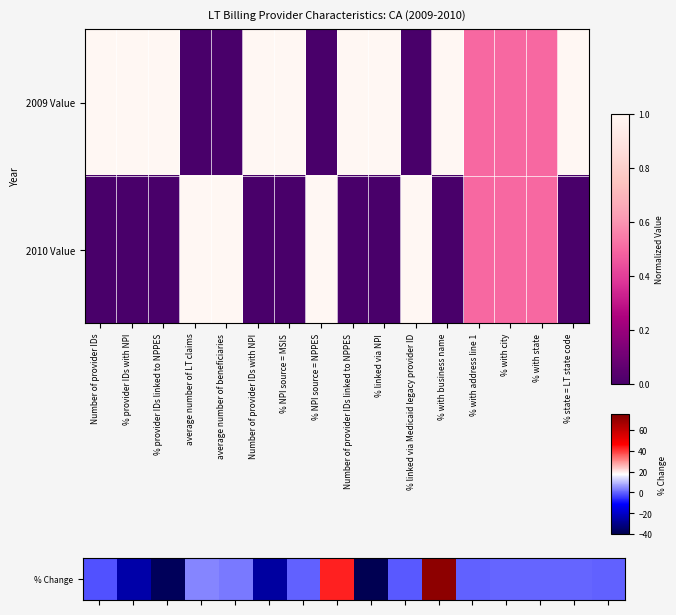

Which has a higher value, Number of provider IDs linked to NPPES or average number of LT claims?

average number of LT claims